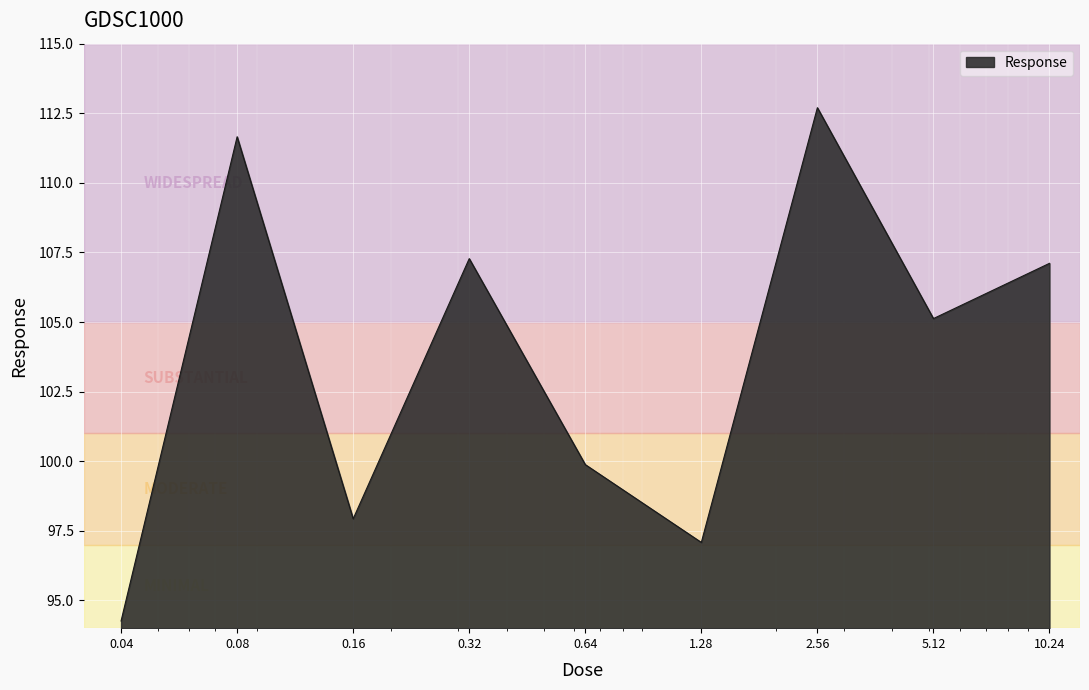

Reading left to right, list all the values displayed in this chart.

94.3	111.7	97.9	107.3	99.9	97.1	112.7	105.1	107.1